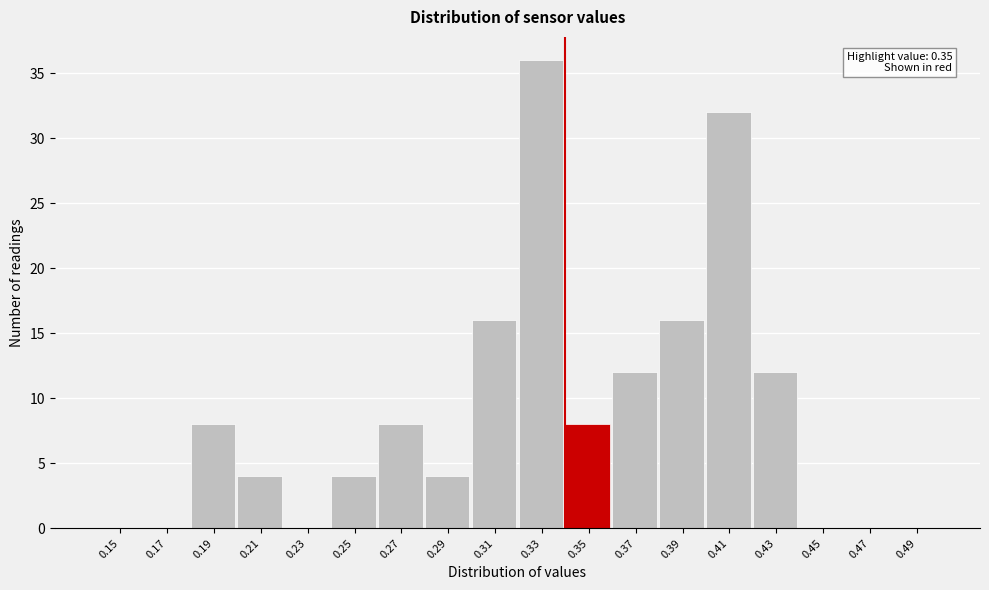

Reading left to right, extract all data points from this chart.

0.15=0	0.17=0	0.19=8	0.21=4	0.23=0	0.25=4	0.27=8	0.29=4	0.31=16	0.33=36	0.35=8	0.37=12	0.39=16	0.41=32	0.43=12	0.45=0	0.47=0	0.49=0